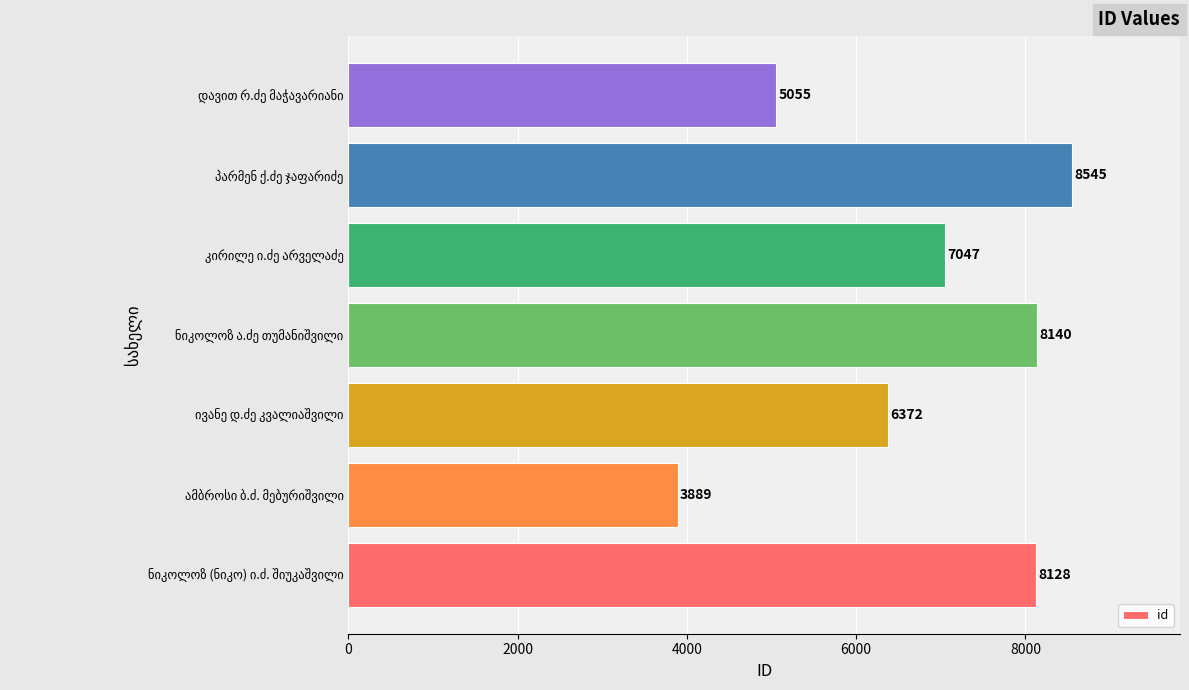

Reading top to bottom, transcribe all the data shown in this chart.

5055	8545	7047	8140	6372	3889	8128